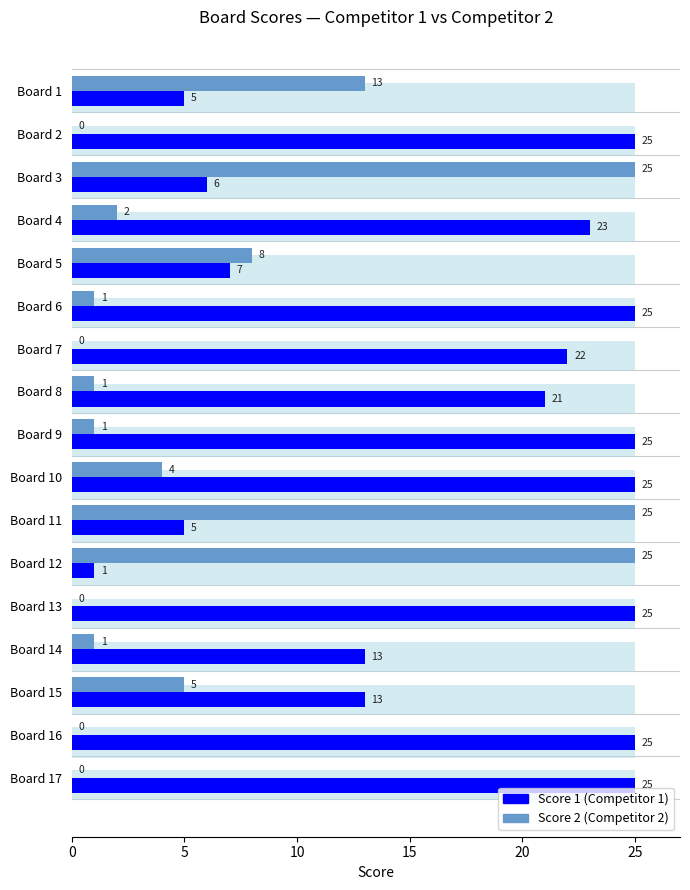

What is the sum of all Score 1 values?

291